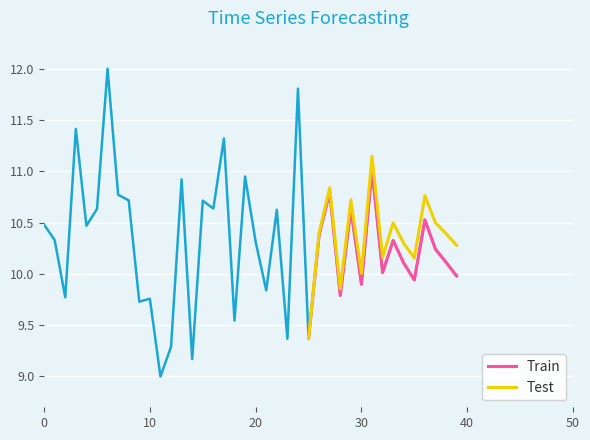

What is the lowest value of the Train series?

9.4